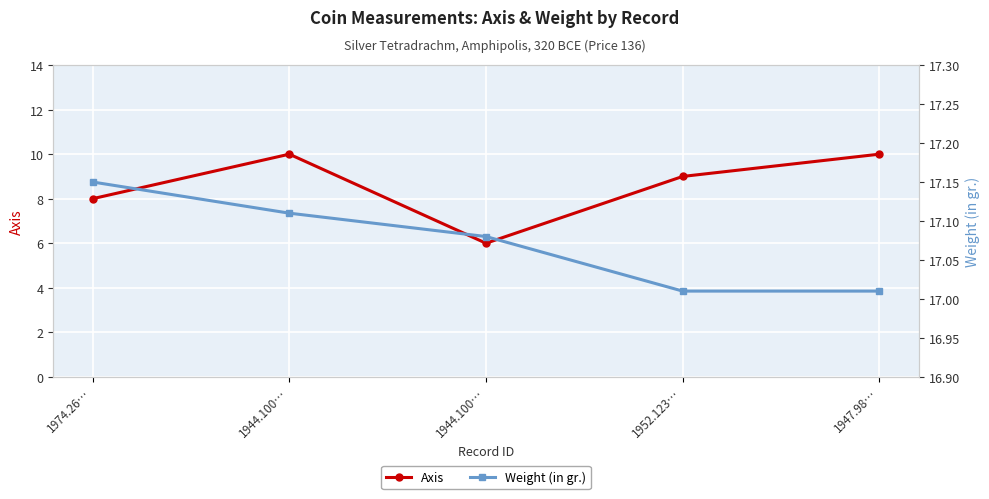

What is the minimum value for Weight (in gr.)?

17.0